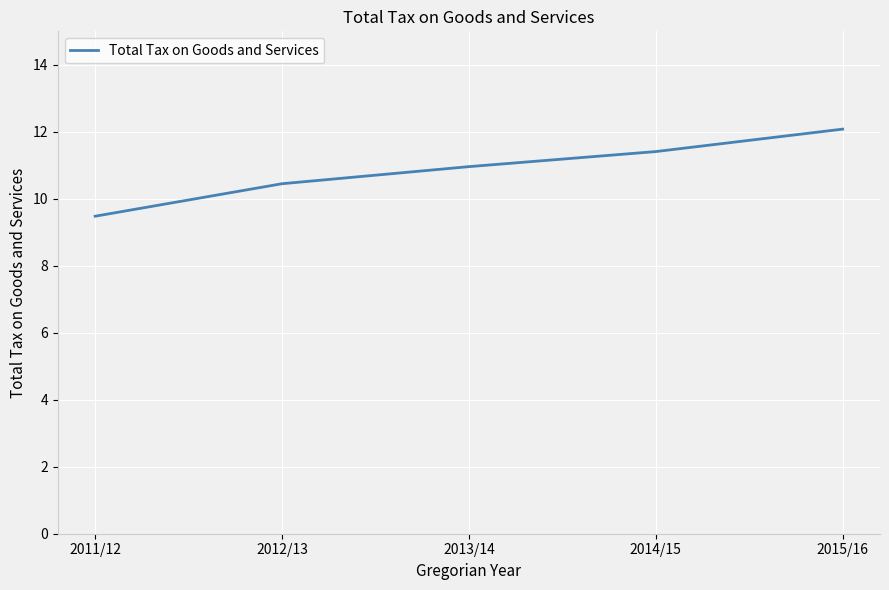

The value at 2013/14 is 11.0. True or false?

True